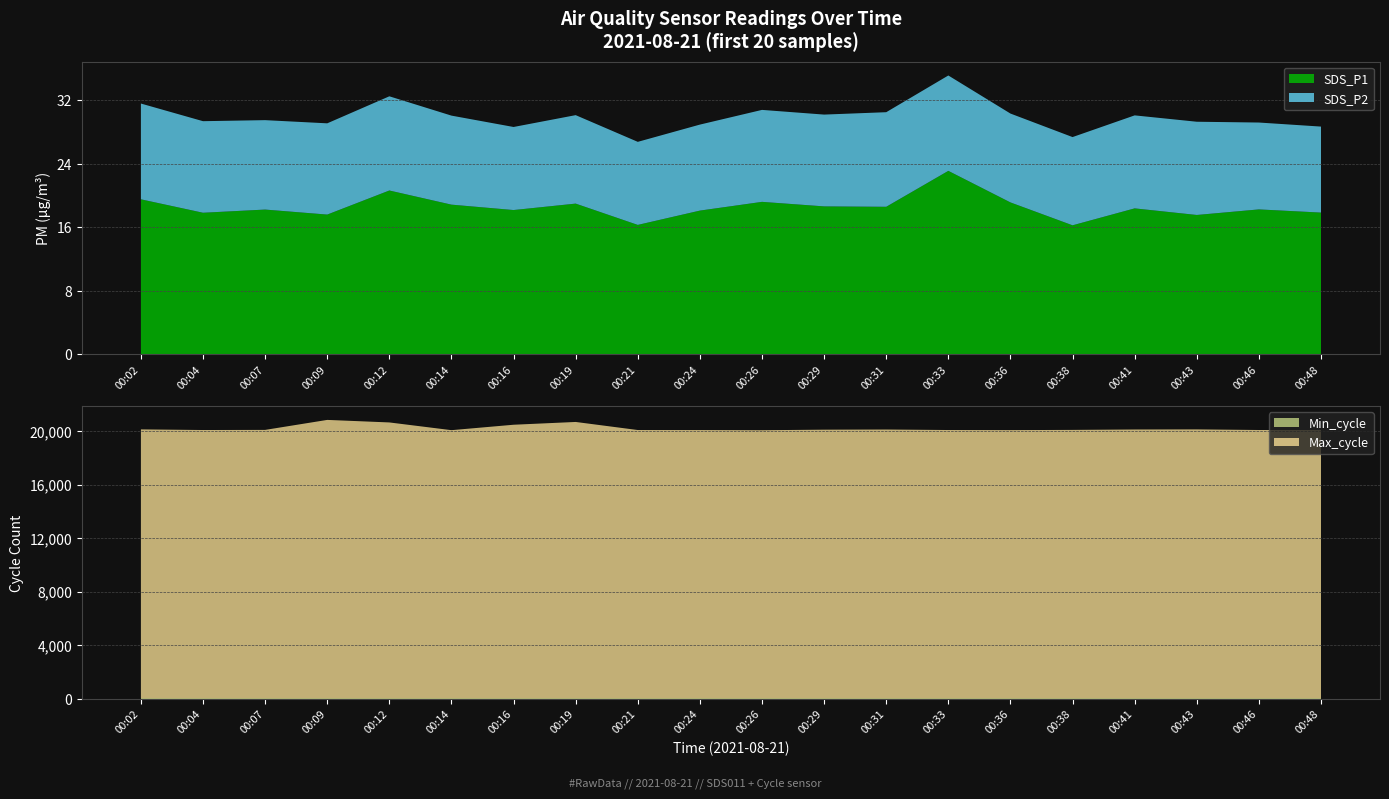

Reading left to right, extract all data points from this chart.

SDS_P1: 00:02=19.5	00:04=17.8	00:07=18.2	00:09=17.6	00:12=20.6	00:14=18.9	00:16=18.2	00:19=19.0	00:21=16.3	00:24=18.1	00:26=19.2	00:29=18.6	00:31=18.6	00:33=23.1	00:36=19.1	00:38=16.2	00:41=18.4	00:43=17.6	00:46=18.2	00:48=17.9
SDS_P2: 00:02=12.1	00:04=11.5	00:07=11.2	00:09=11.5	00:12=11.8	00:14=11.2	00:16=10.4	00:19=11.1	00:21=10.4	00:24=10.8	00:26=11.6	00:29=11.6	00:31=11.9	00:33=12.0	00:36=11.2	00:38=11.1	00:41=11.7	00:43=11.7	00:46=10.9	00:48=10.8
Min_cycle: 00:02=40.0	00:04=40.0	00:07=40.0	00:09=40.0	00:12=40.0	00:14=40.0	00:16=40.0	00:19=40.0	00:21=40.0	00:24=40.0	00:26=40.0	00:29=40.0	00:31=40.0	00:33=40.0	00:36=40.0	00:38=40.0	00:41=40.0	00:43=40.0	00:46=40.0	00:48=40.0
Max_cycle: 00:02=20087.0	00:04=20040.0	00:07=20049.0	00:09=20795.0	00:12=20606.0	00:14=20029.0	00:16=20434.0	00:19=20642.0	00:21=20039.0	00:24=20037.0	00:26=20025.0	00:29=20065.0	00:31=20077.0	00:33=20040.0	00:36=20033.0	00:38=20049.0	00:41=20079.0	00:43=20087.0	00:46=20041.0	00:48=20038.0